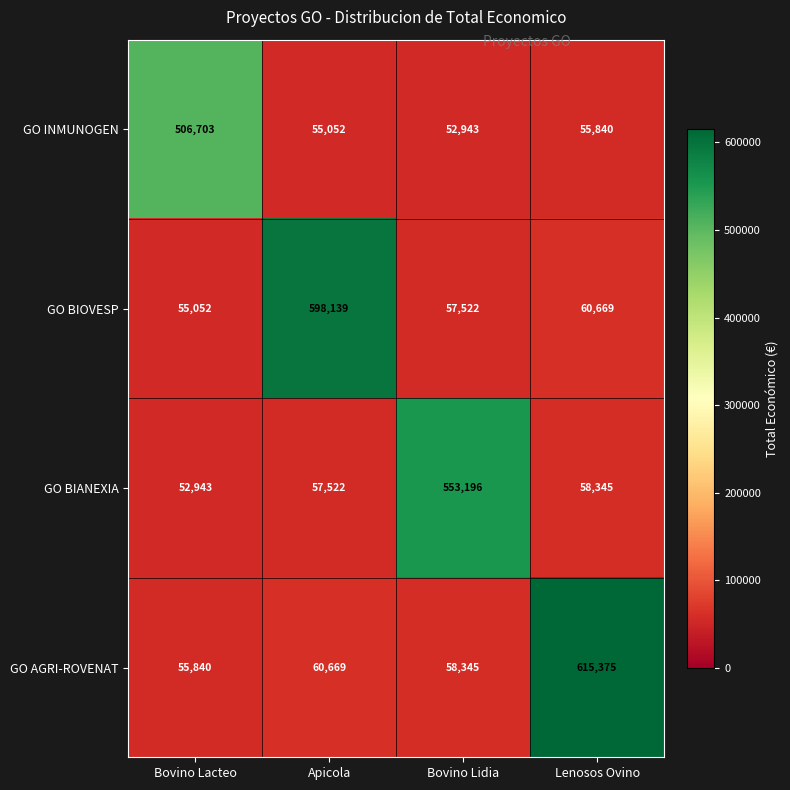

How many categories are shown in the chart?

4